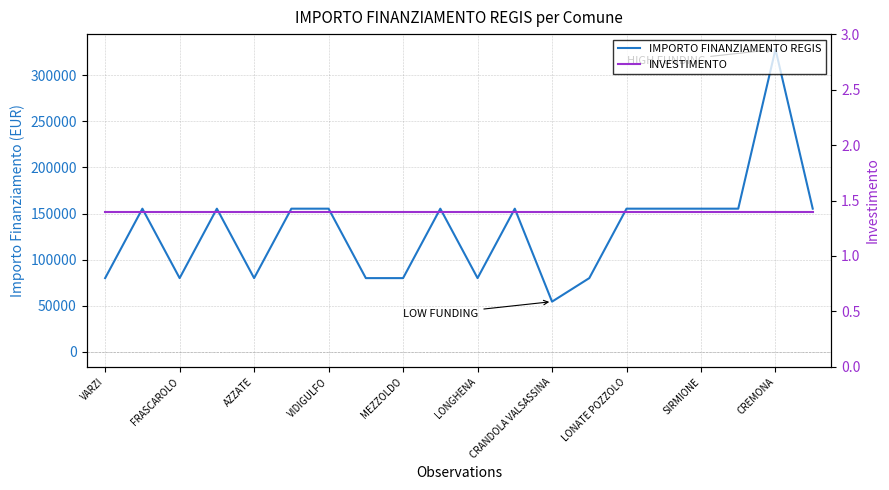

What is the difference between the IMPORTO FINANZIAMENTO REGIS values at SIRMIONE and CREMONA?

172926.0